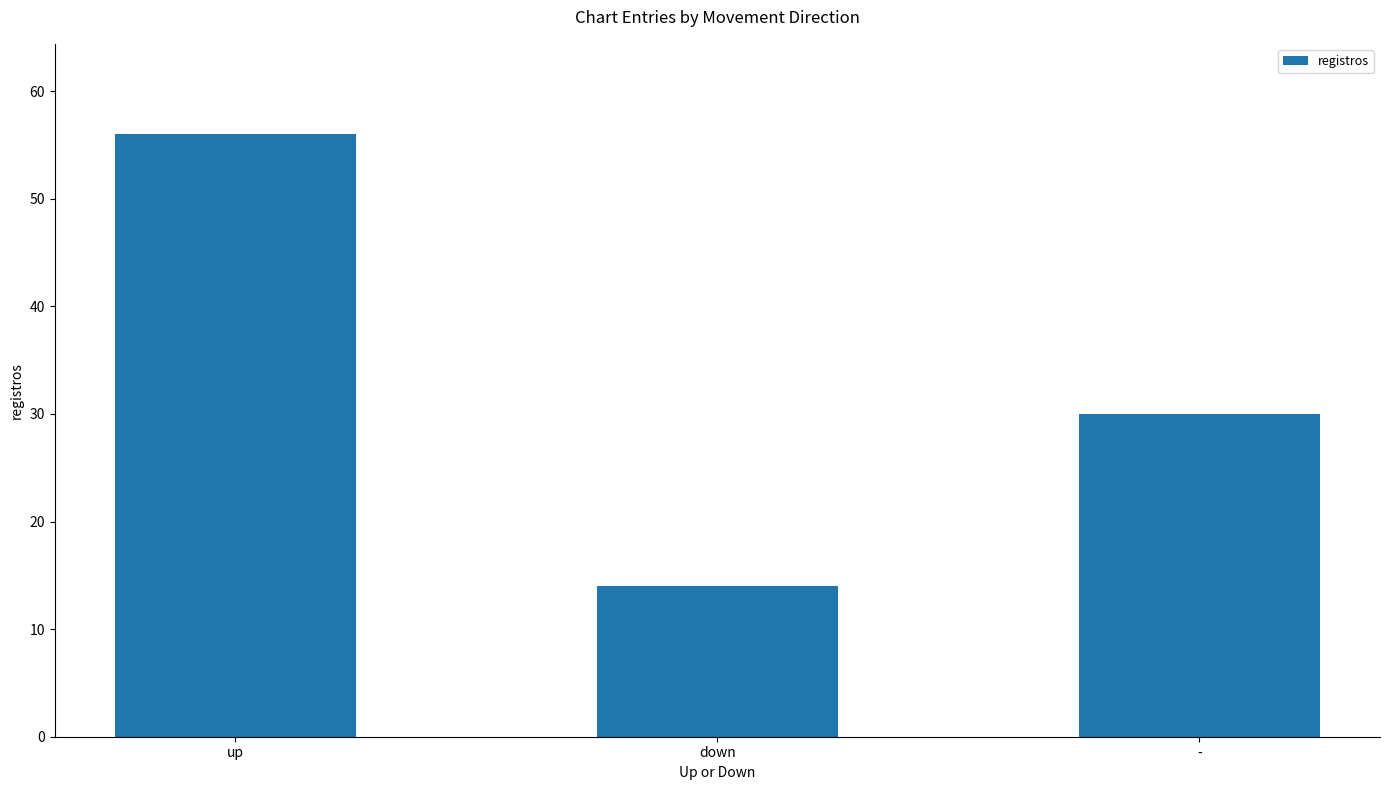

Reading right to left, what are all the values shown in this chart?

30	14	56